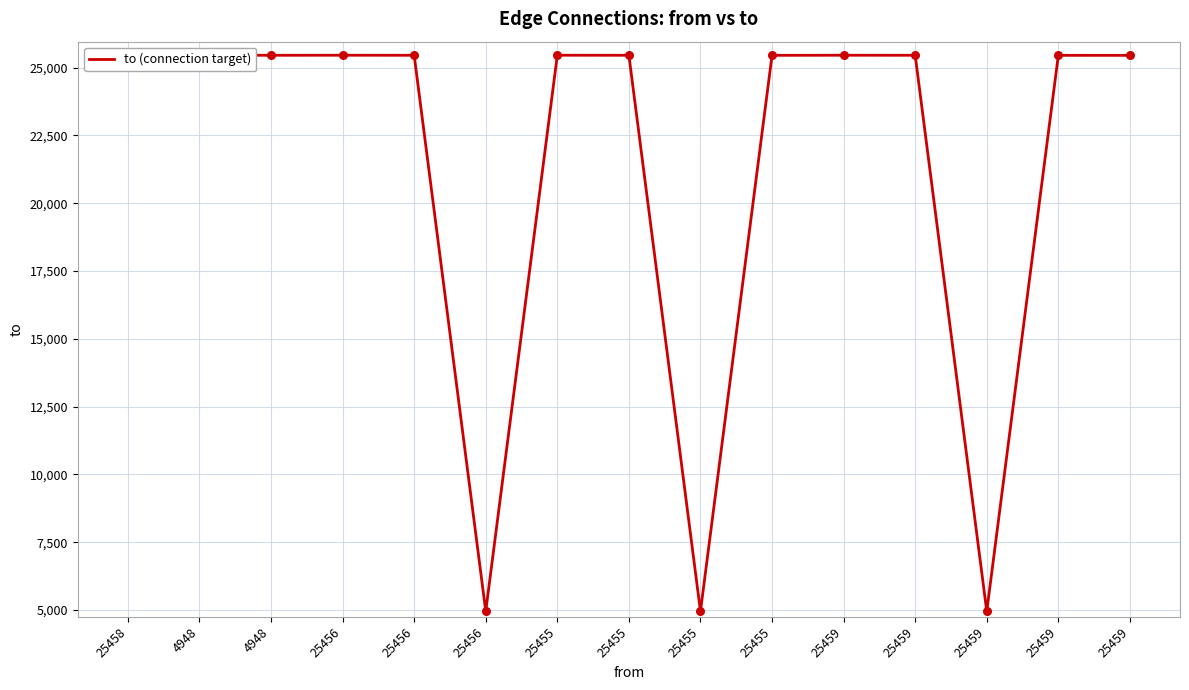

Which has a higher value, 4948 or 25459?

4948